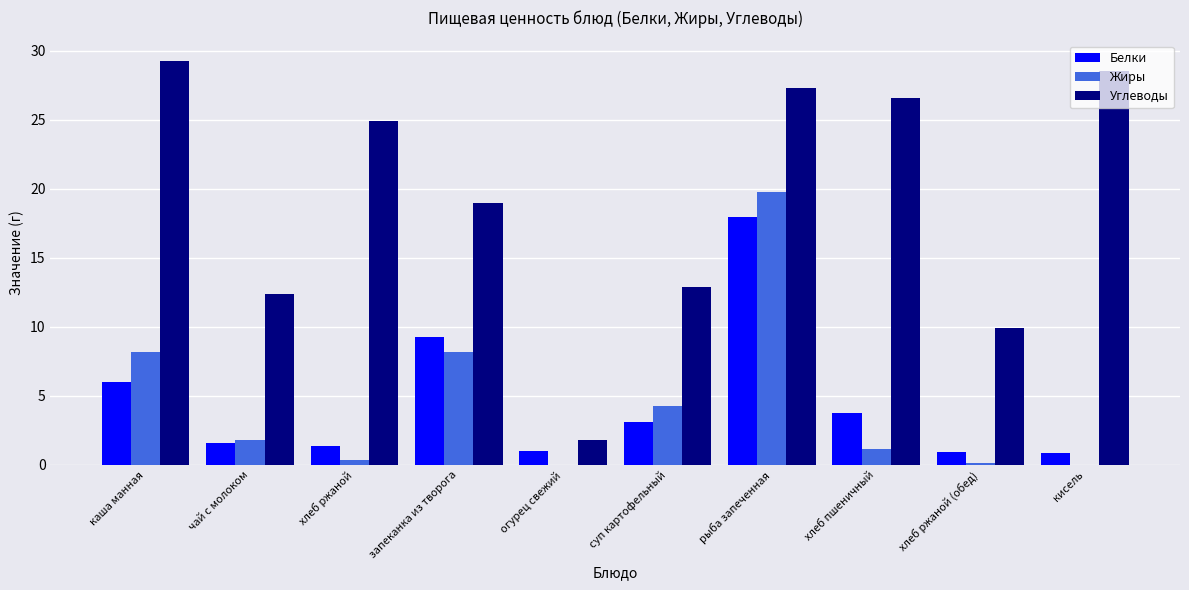

True or false: Жиры has a value of 0.0 at огурец свежий.

True